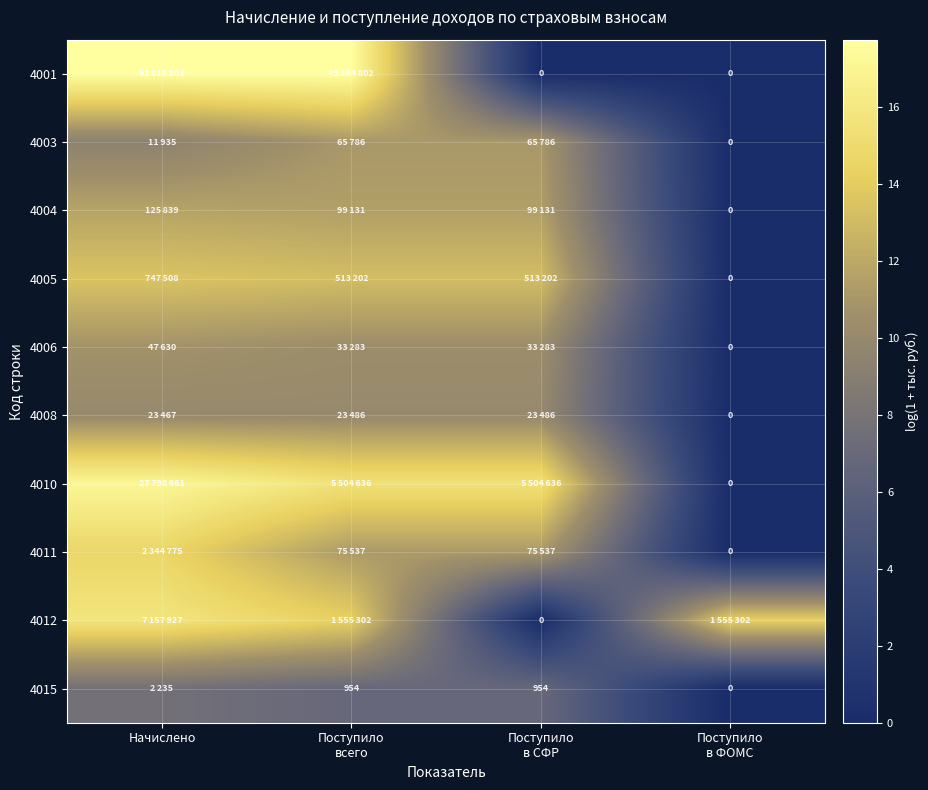

The 4012 series shows 14.3 at Поступило всего. True or false?

True